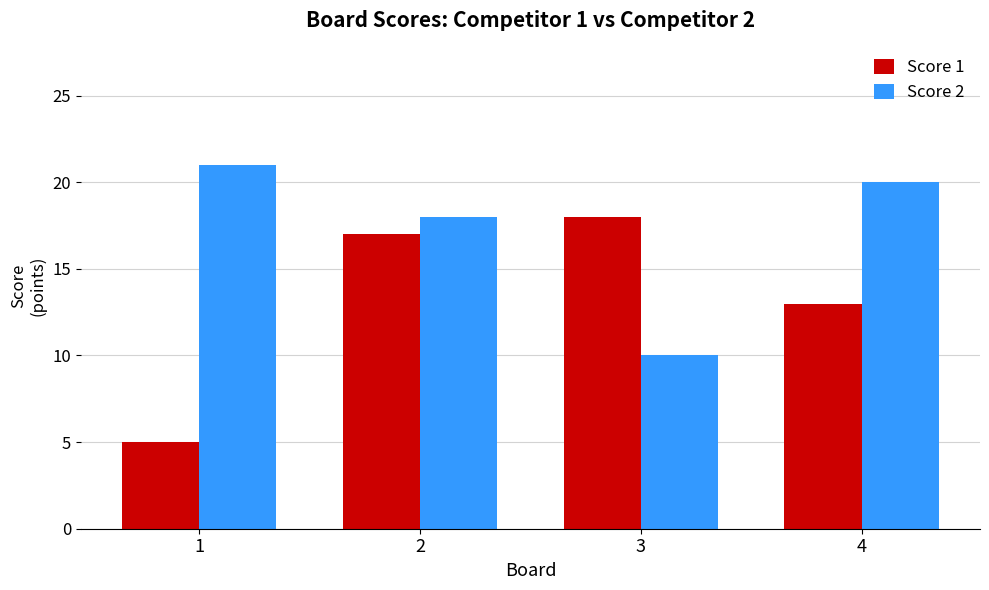

Which category has the highest value in the Score 1 series?

3